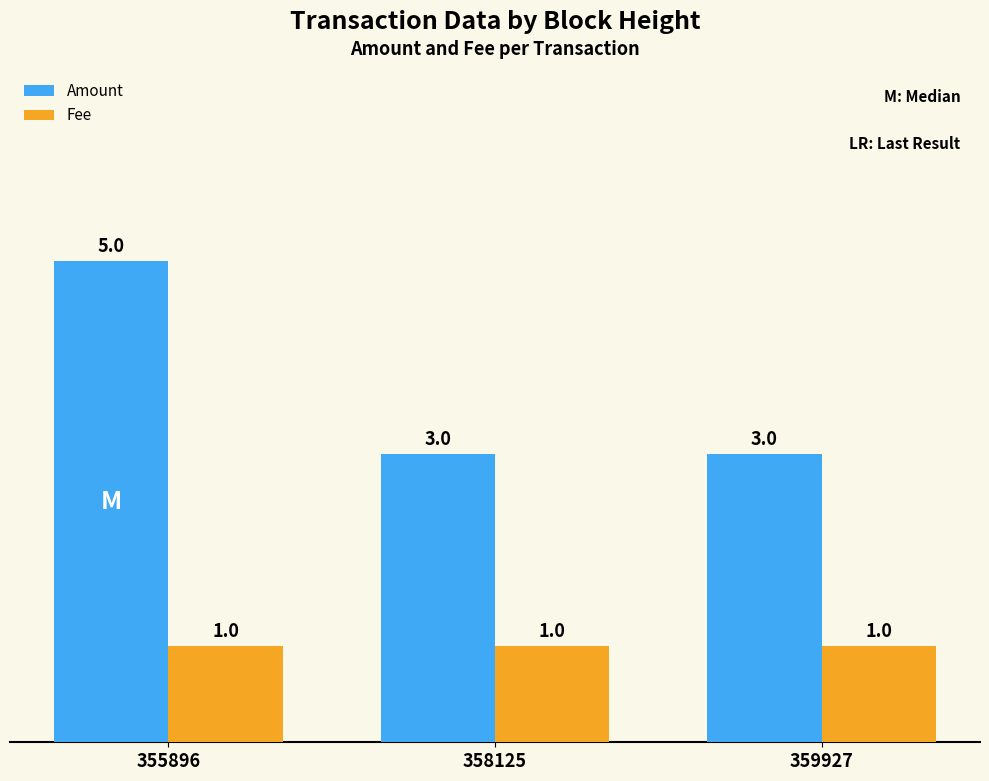

What is the minimum value for Amount?

3